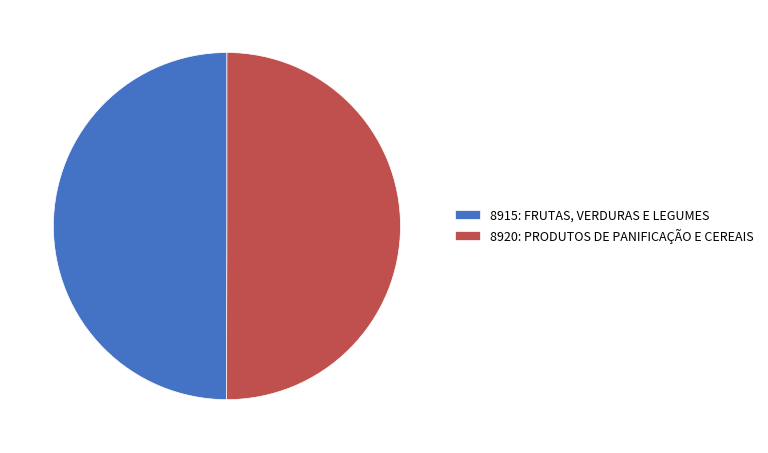

Approximately how many times larger is the value at 8915: FRUTAS, VERDURAS E LEGUMES compared to 8920: PRODUTOS DE PANIFICAÇÃO E CEREAIS?

1.0